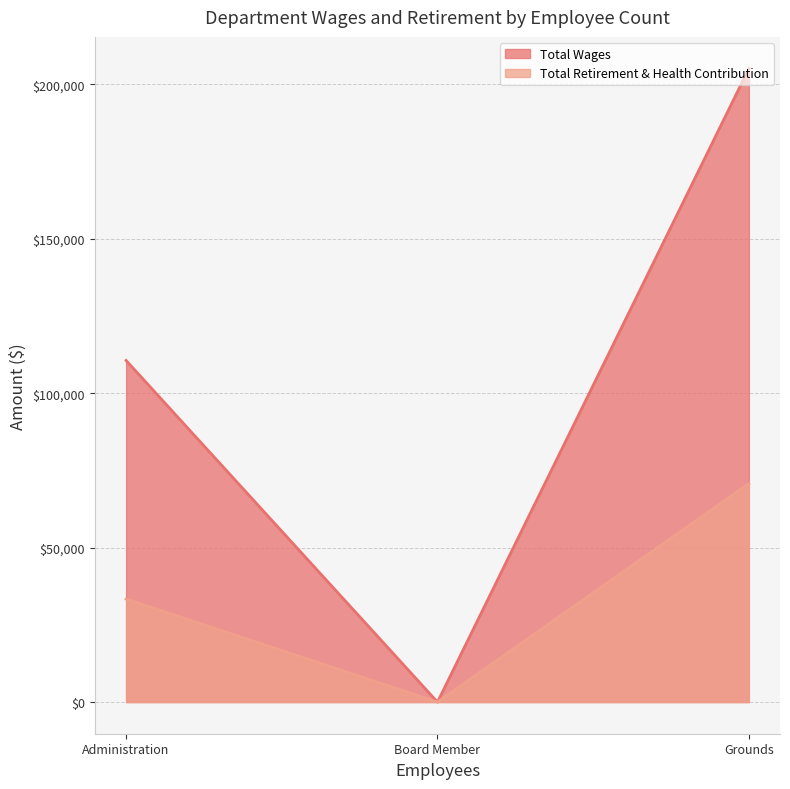

How many values in the Total Wages series are below 110610?

1